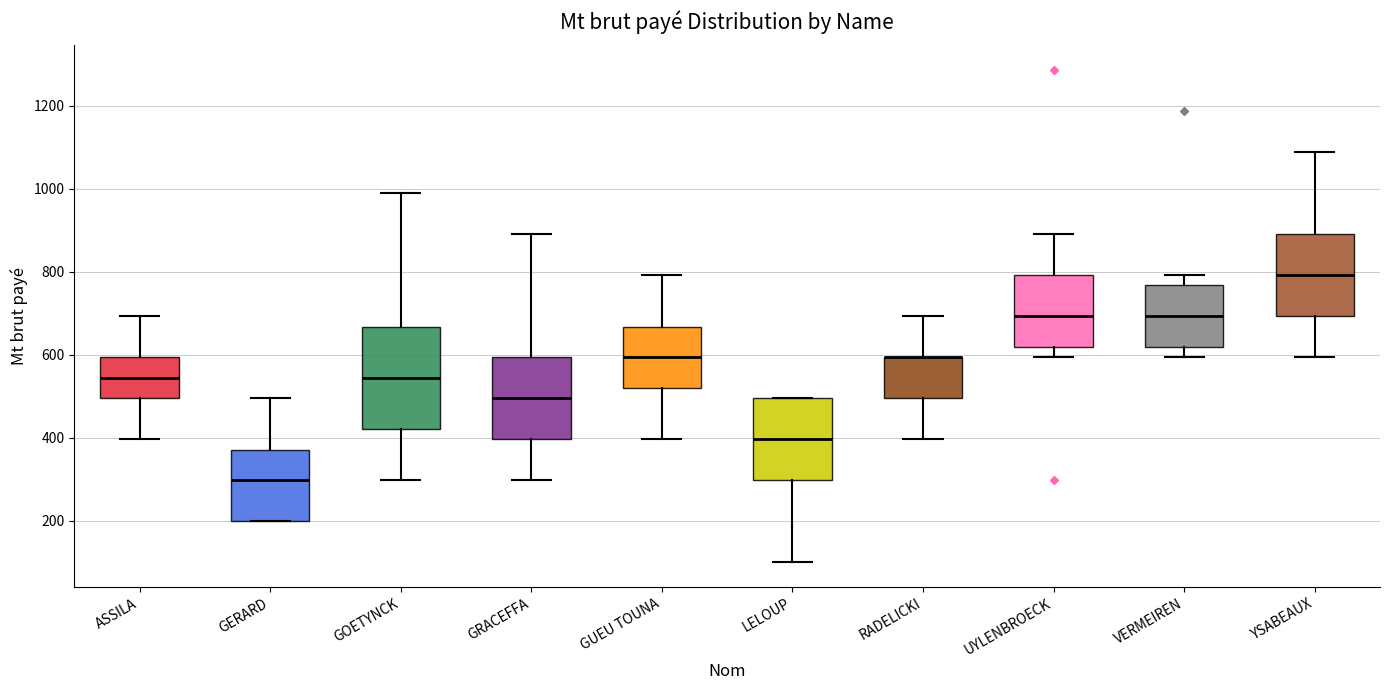

Where is the lower edge of the box for GOETYNCK on the y-axis? The values are not printed on the chart, so give them approximately, as read against the axis.

420